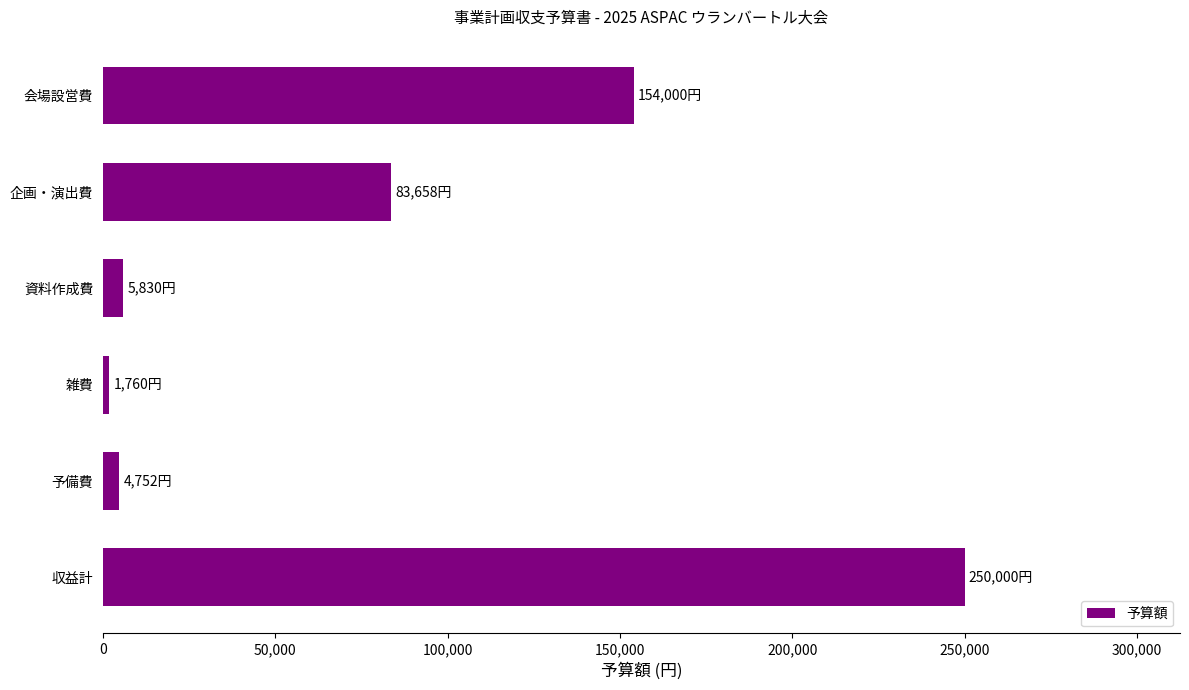

What is the difference between the second highest and minimum values?

152240